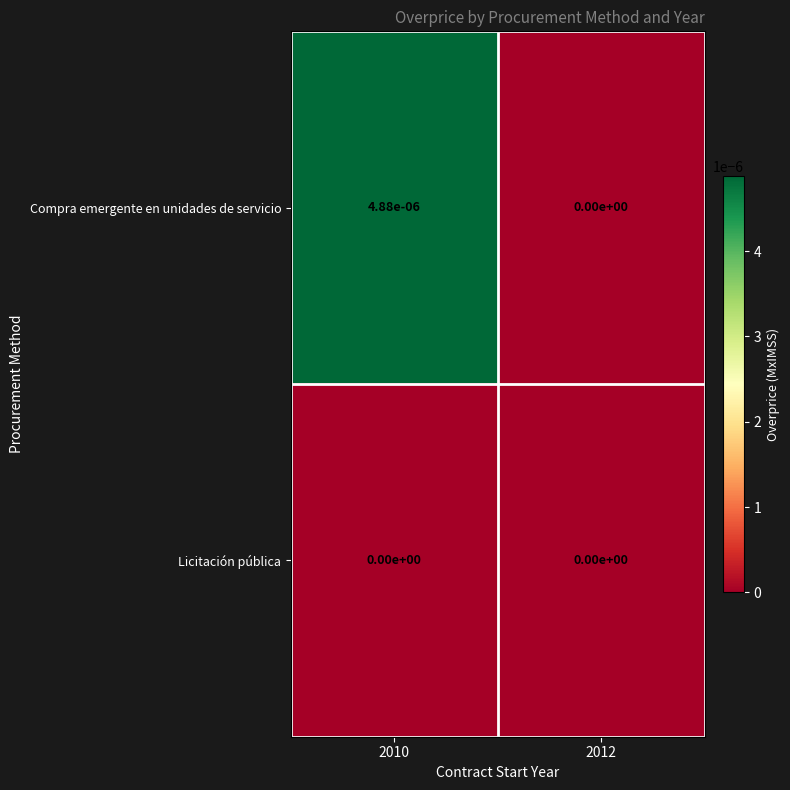

Is it true that Compra emergente en unidades de servicio equals 0.0 at 2010?

True